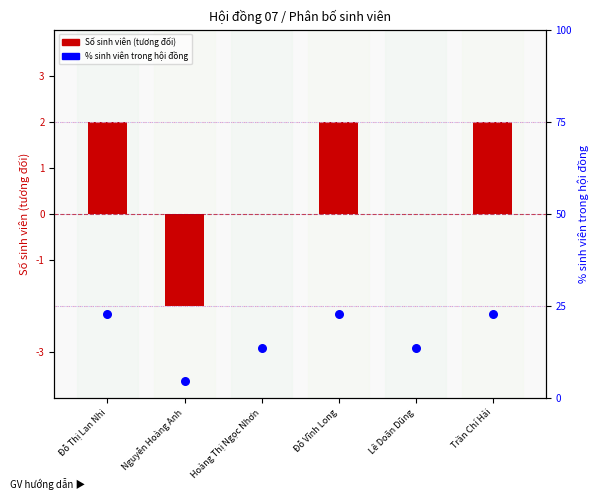

Which series has the largest total across all categories?

% sinh viên trong hội đồng